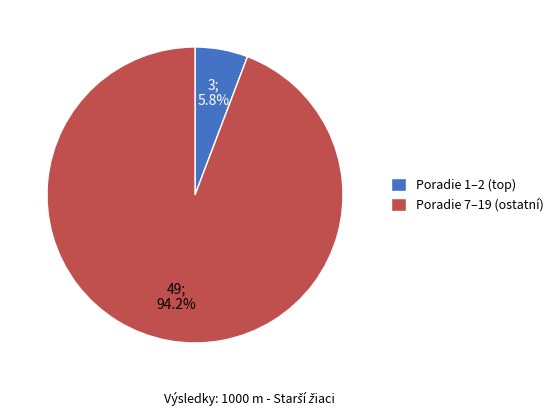

What is the largest slice in the pie chart?

Poradie 7–19 (ostatní)